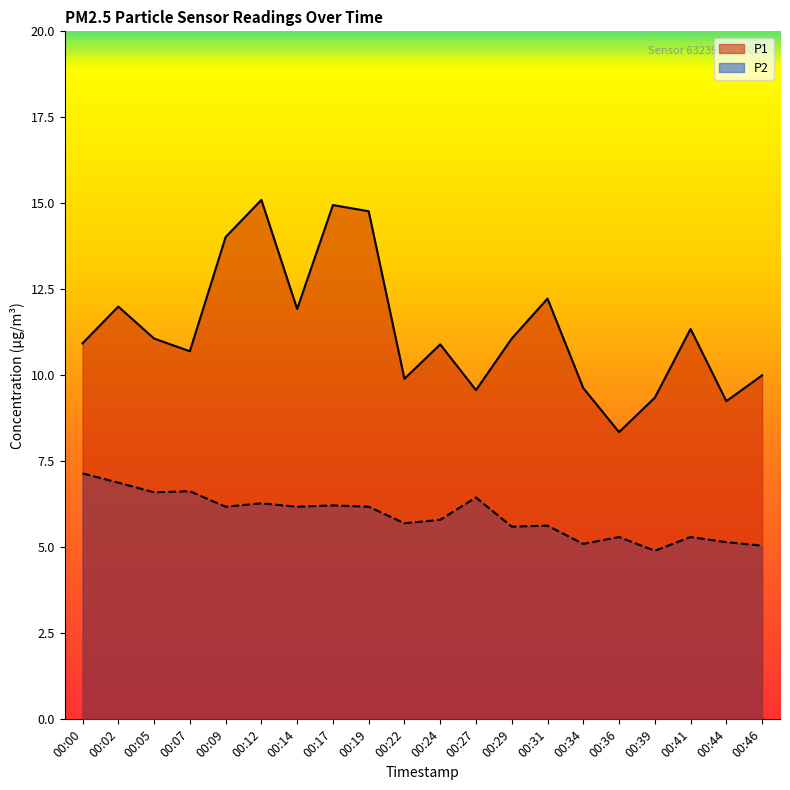

How many values in the P2 series exceed 6?

10